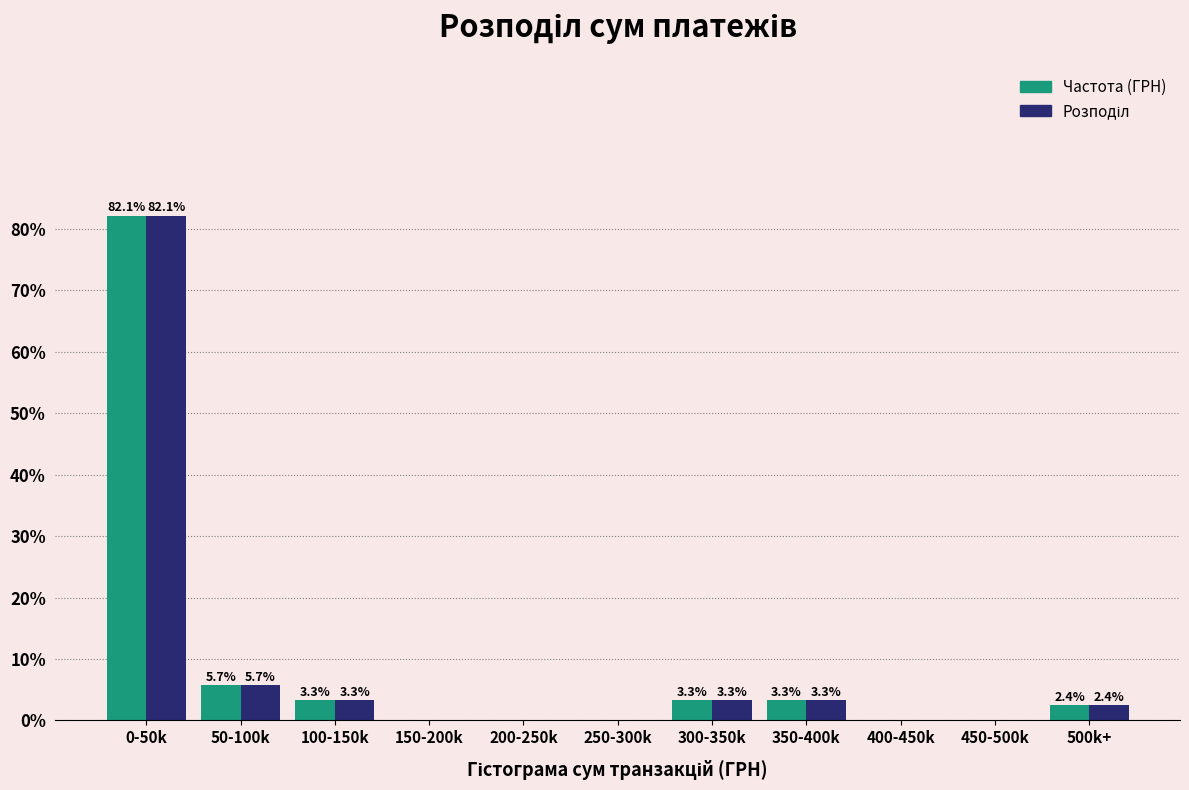

At which category does the chart reach its peak across all series?

0-50k